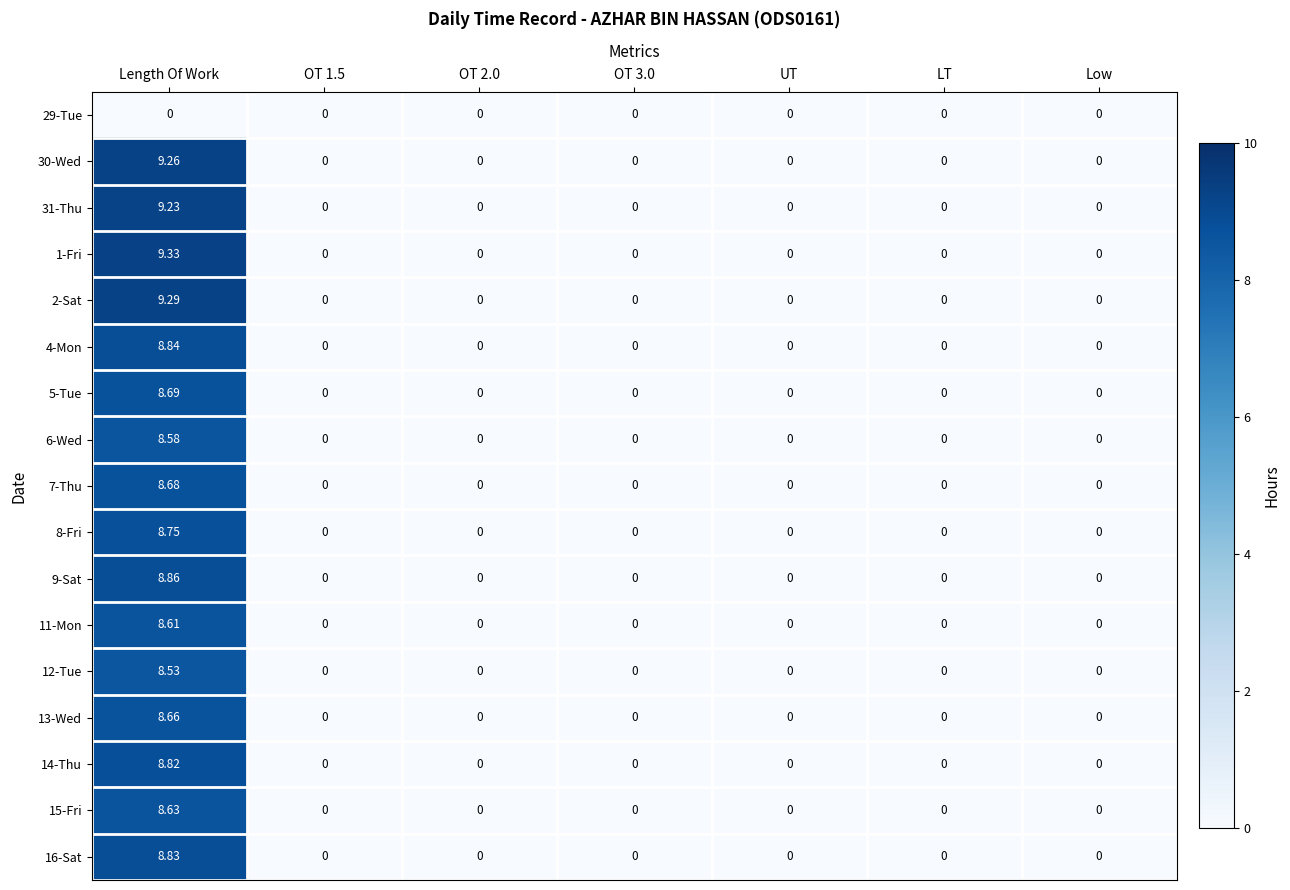

At which category is the sum across all series the highest?

Length Of Work